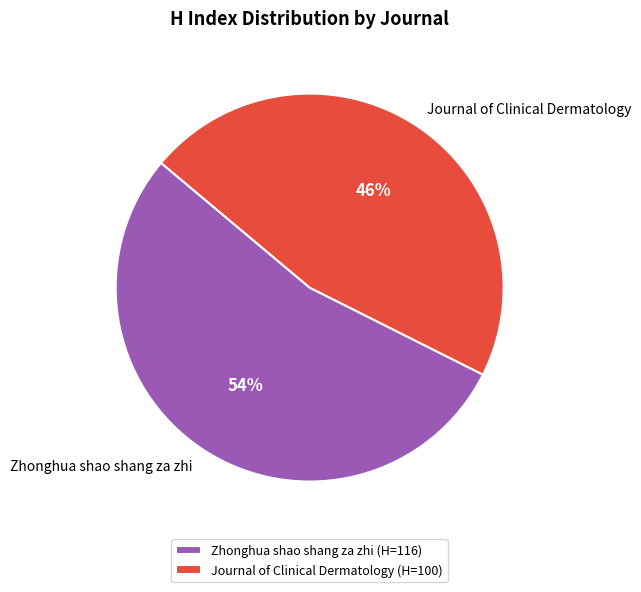

How many segments does this pie chart have?

2